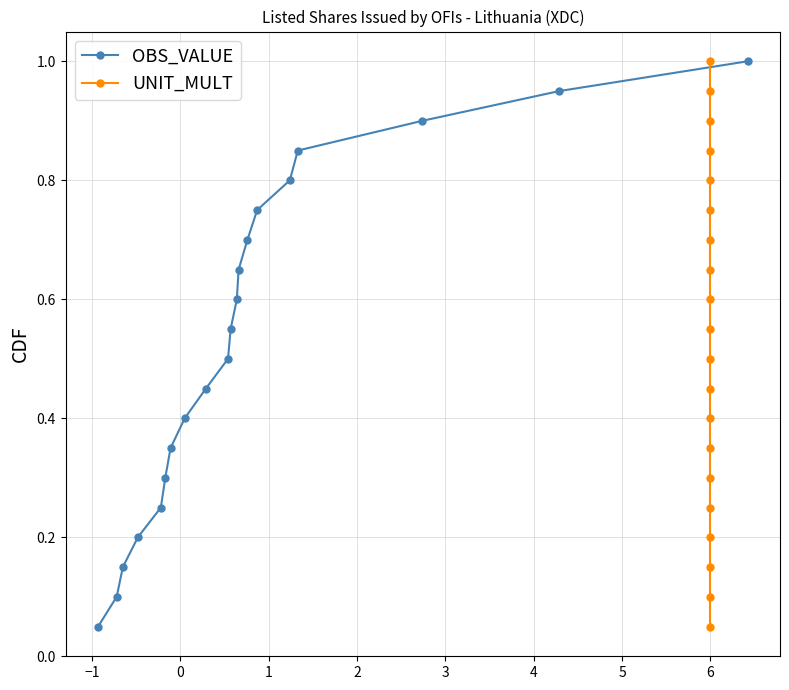

What is the sum of all UNIT_MULT values?

10.5